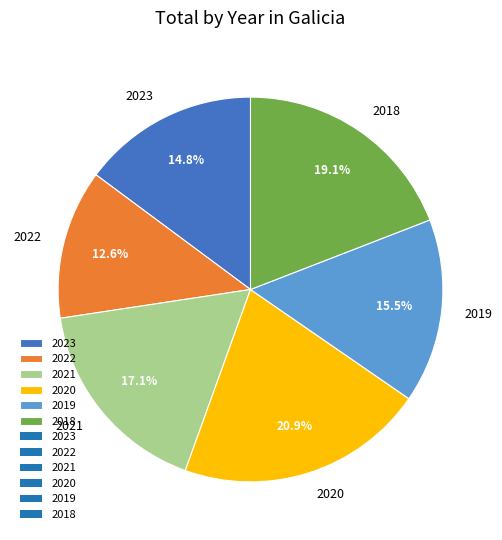

What is the largest slice in the pie chart?

2020